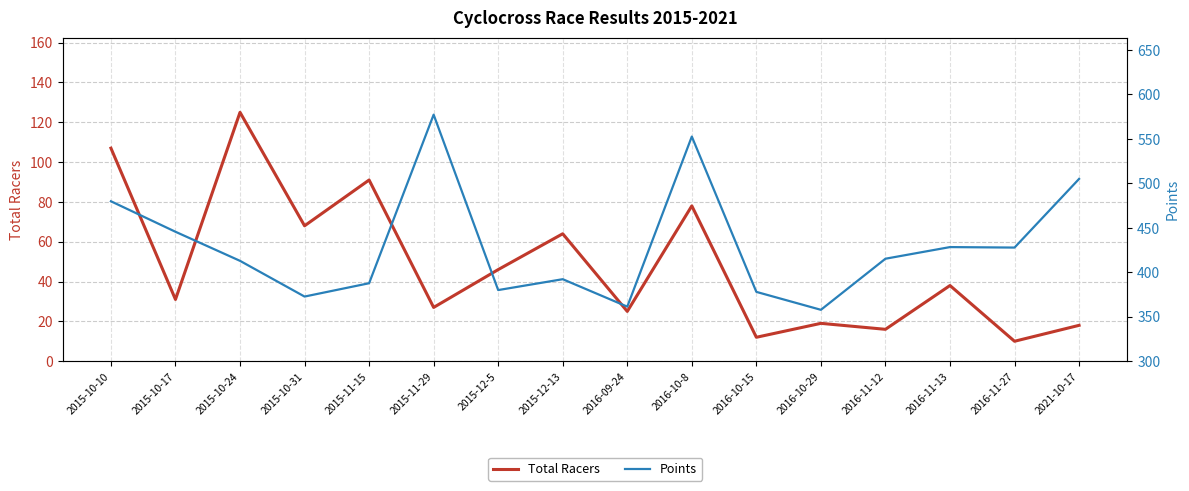

How many lines are shown in the chart?

2